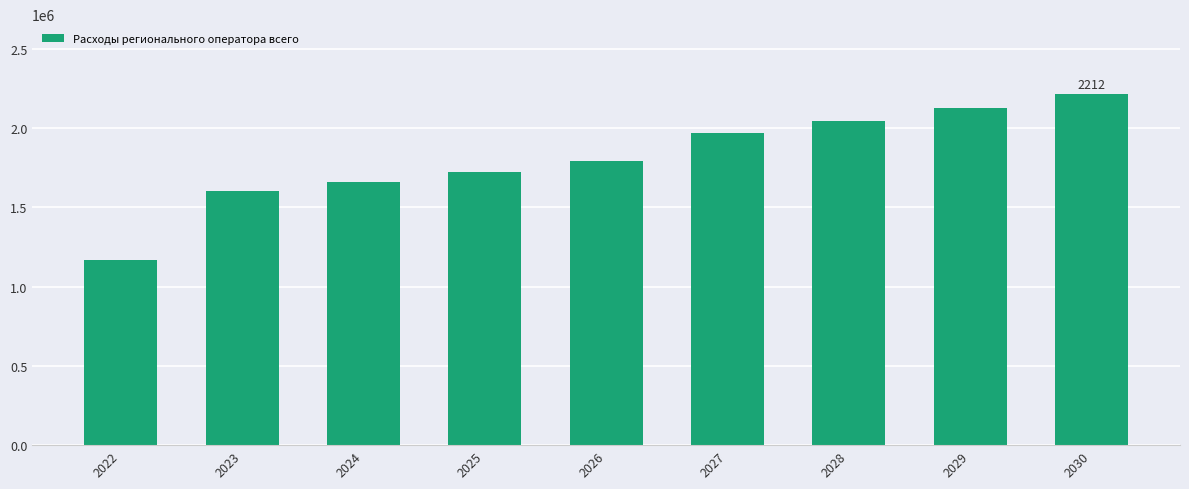

What is the value of the 7th bar from the left?

2044921.2